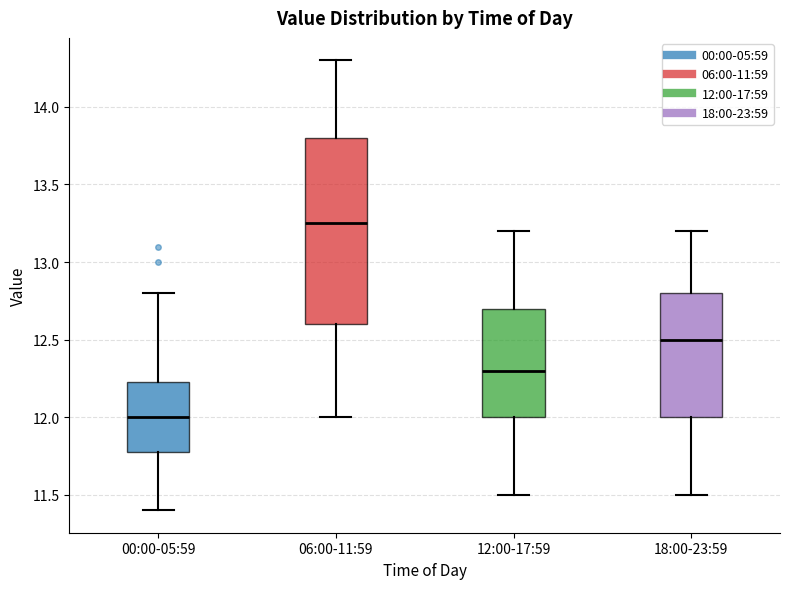

Reading left to right, read every box against the y-axis: the position of its median line, the range the box covers, and the ends of its whiskers. The values are not printed on the chart, so give them approximately, as read against the axis.

00:00-05:59: median 12.00, box 11.80 to 12.25, whiskers 11.40 to 12.80
06:00-11:59: median 13.25, box 12.60 to 13.80, whiskers 12.00 to 14.30
12:00-17:59: median 12.30, box 12.00 to 12.70, whiskers 11.50 to 13.20
18:00-23:59: median 12.50, box 12.00 to 12.80, whiskers 11.50 to 13.20